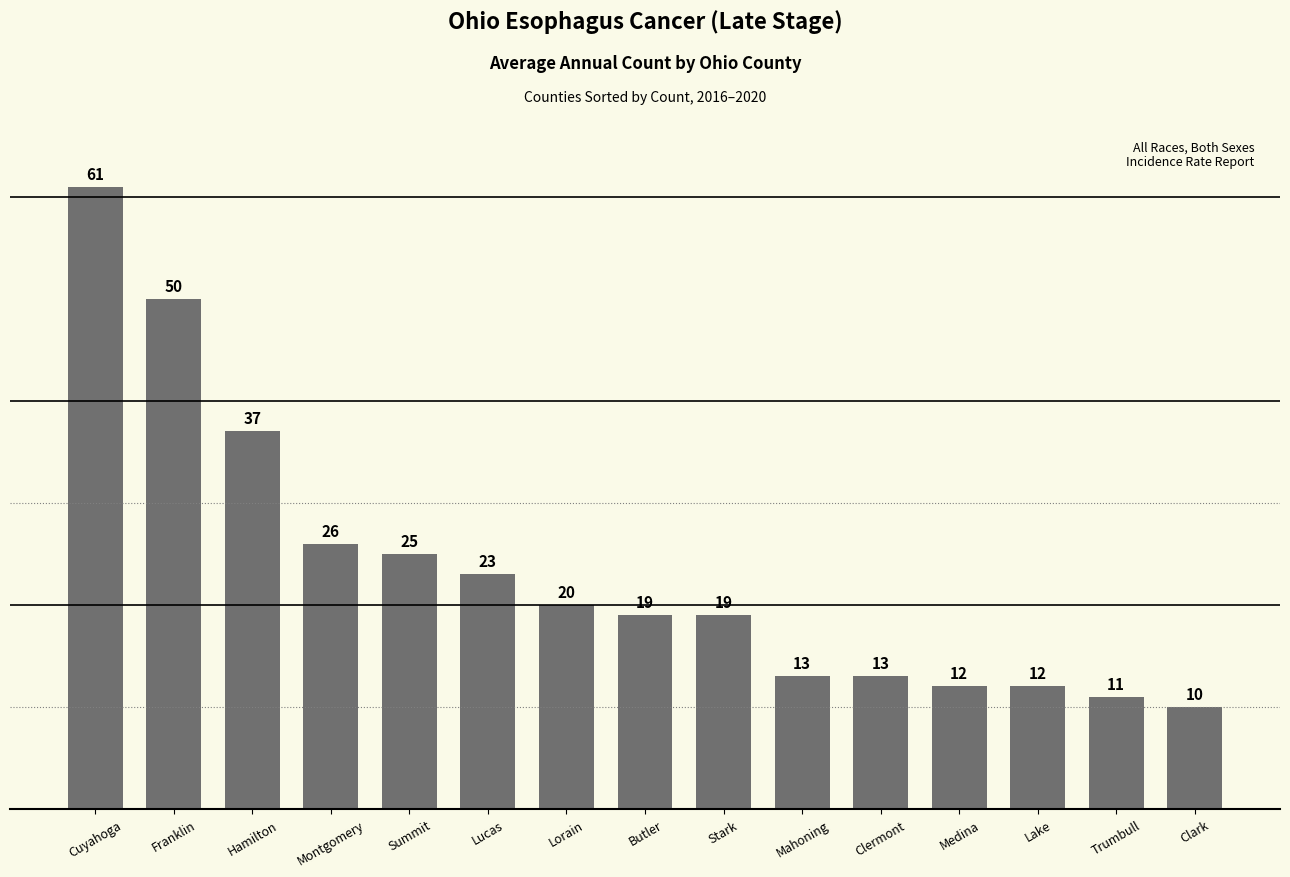

The chart shows a value of 13 at Clermont. True or false?

True